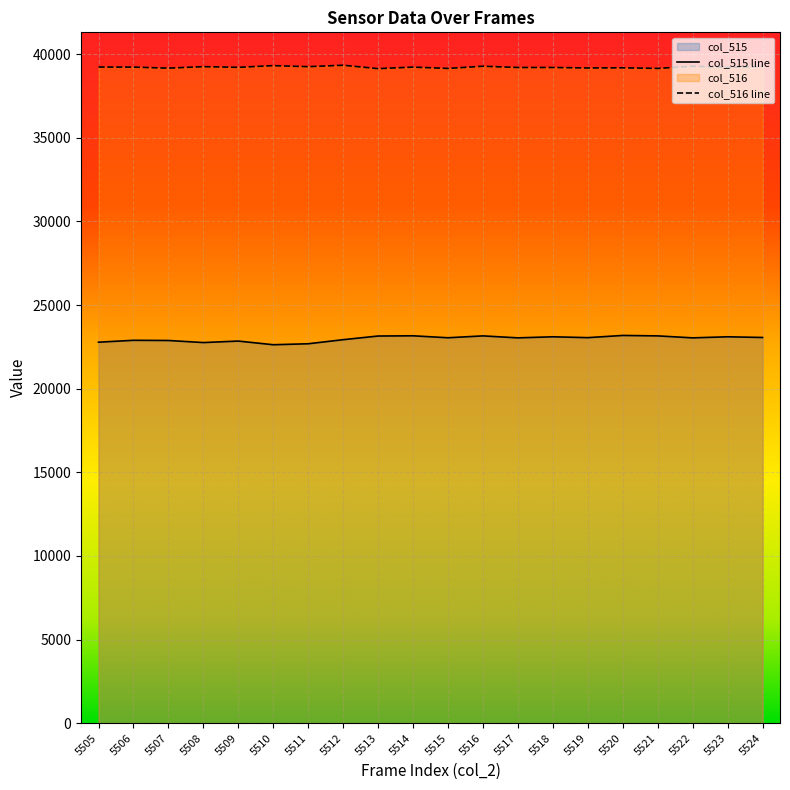

What is the difference between the maximum and minimum values in the col_515 series?

555